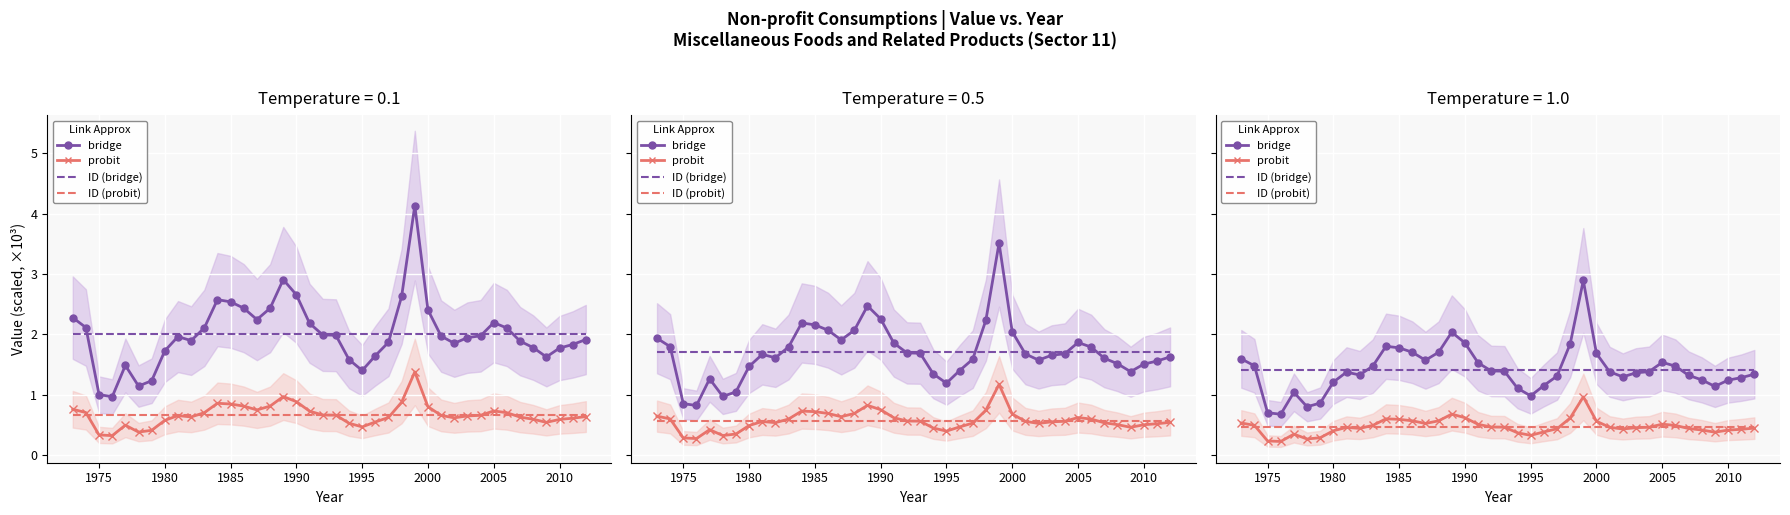

What are all the series names shown in the legend?

bridge, probit, ID (bridge), ID (probit)